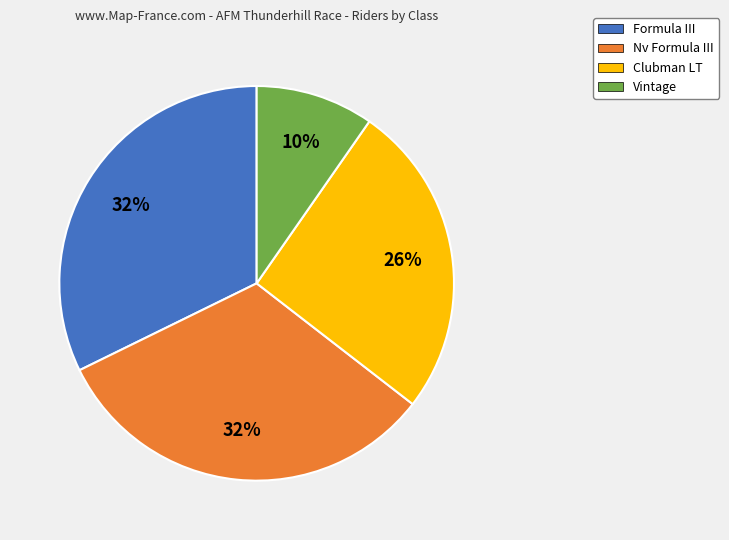

Between Vintage and Clubman LT, which is larger?

Clubman LT